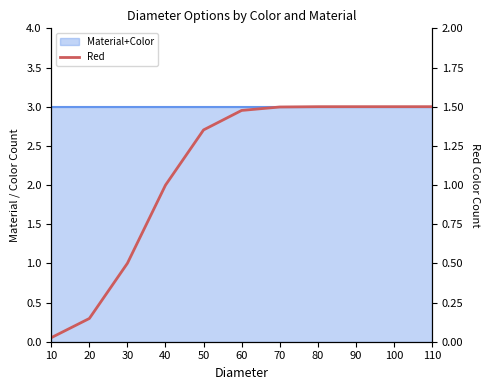

At which label does the data first exceed 1?

50